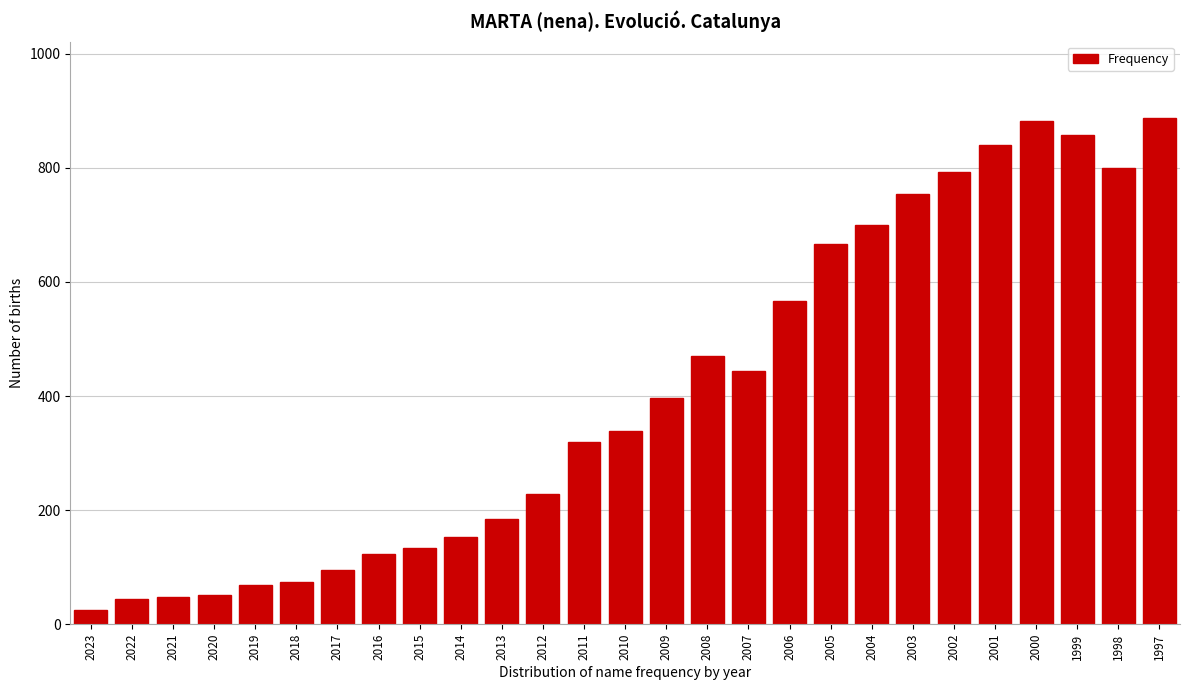

What is the value of the 6th bar from the left?

74